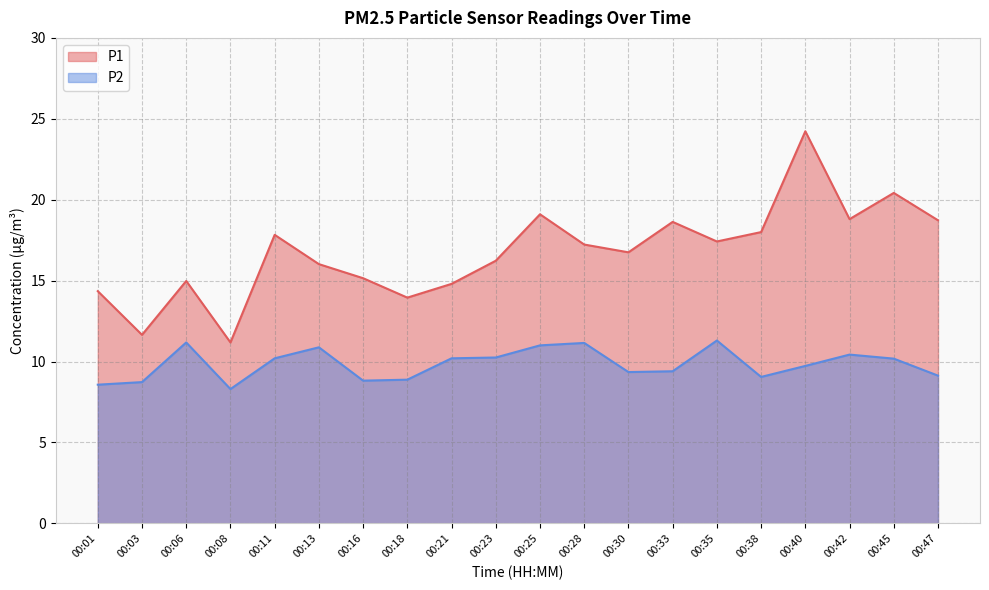

What is the approximate value of P1 at 00:40?

24.2